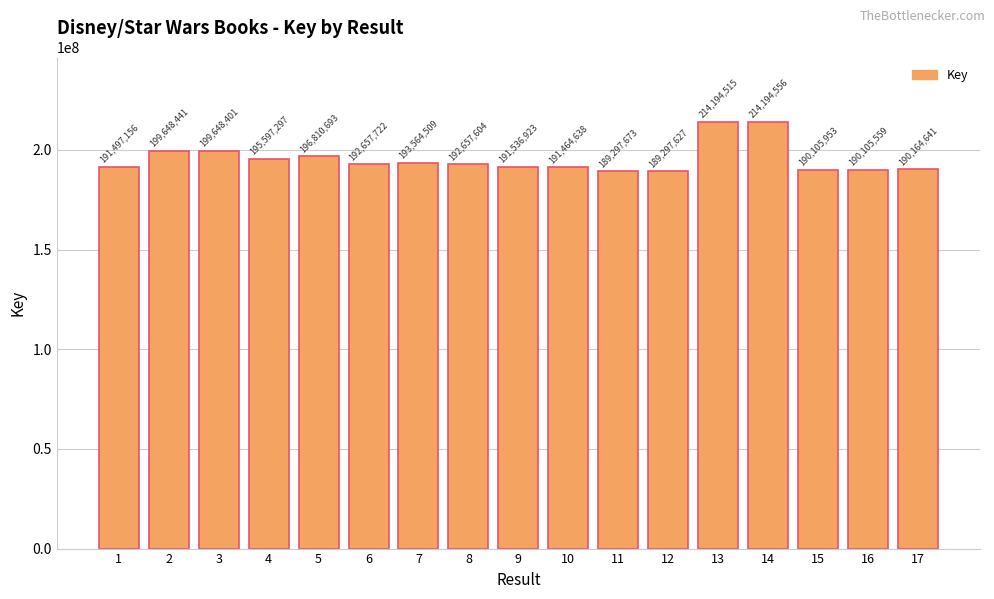

Reading left to right, extract all data points from this chart.

191497156	199648441	199648401	195597297	196810693	192657722	193564509	192657604	191536923	191464638	189297673	189297627	214194515	214194556	190105953	190105559	190164641